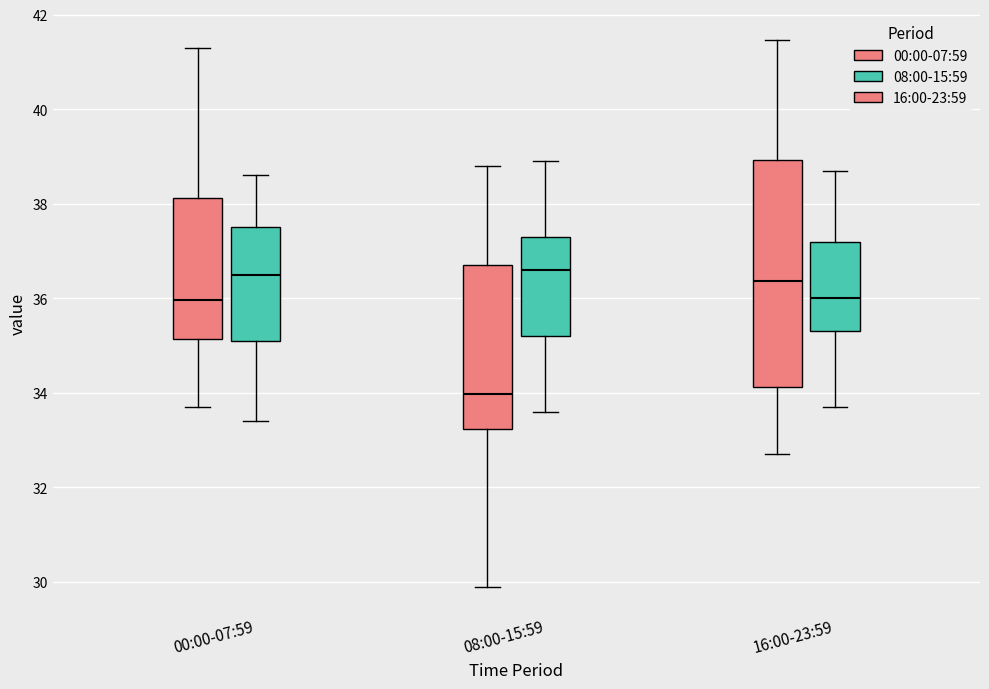

Which box is the tallest, from its lower edge to its upper edge?

16:00-23:59 (00:00-07:59)